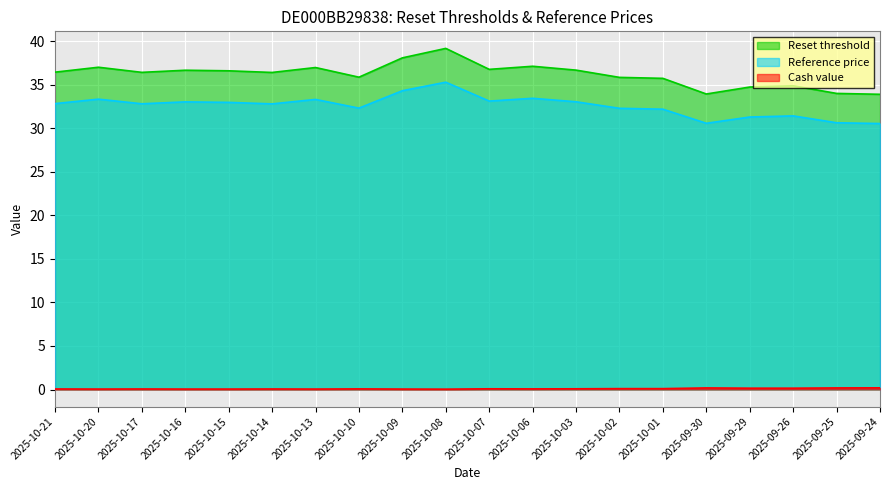

What is the difference between the maximum and minimum values in the Reference price series?

4.7